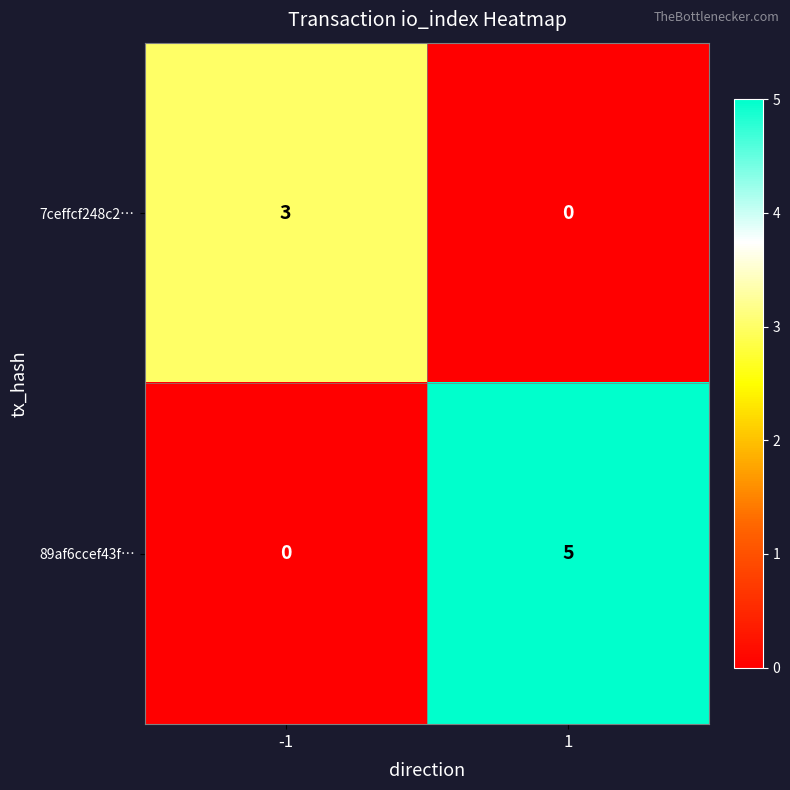

Count the number of data series in this chart.

2